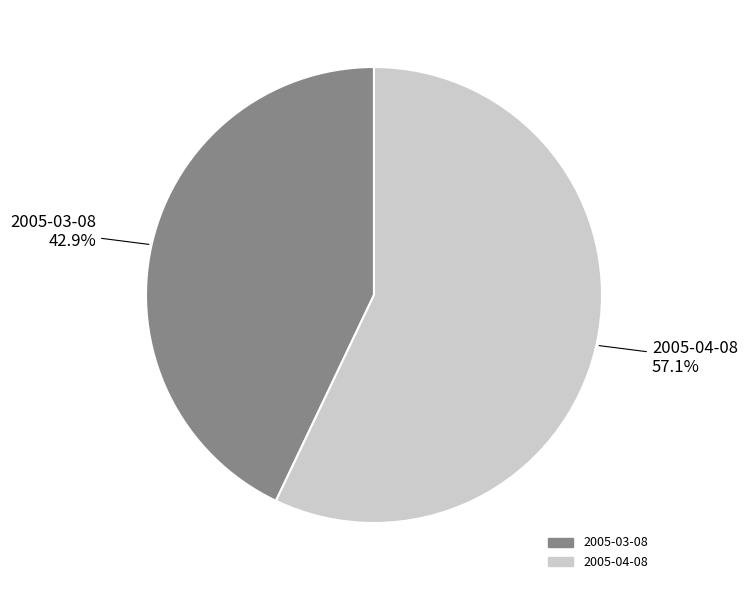

Count the number of slices in the pie.

2